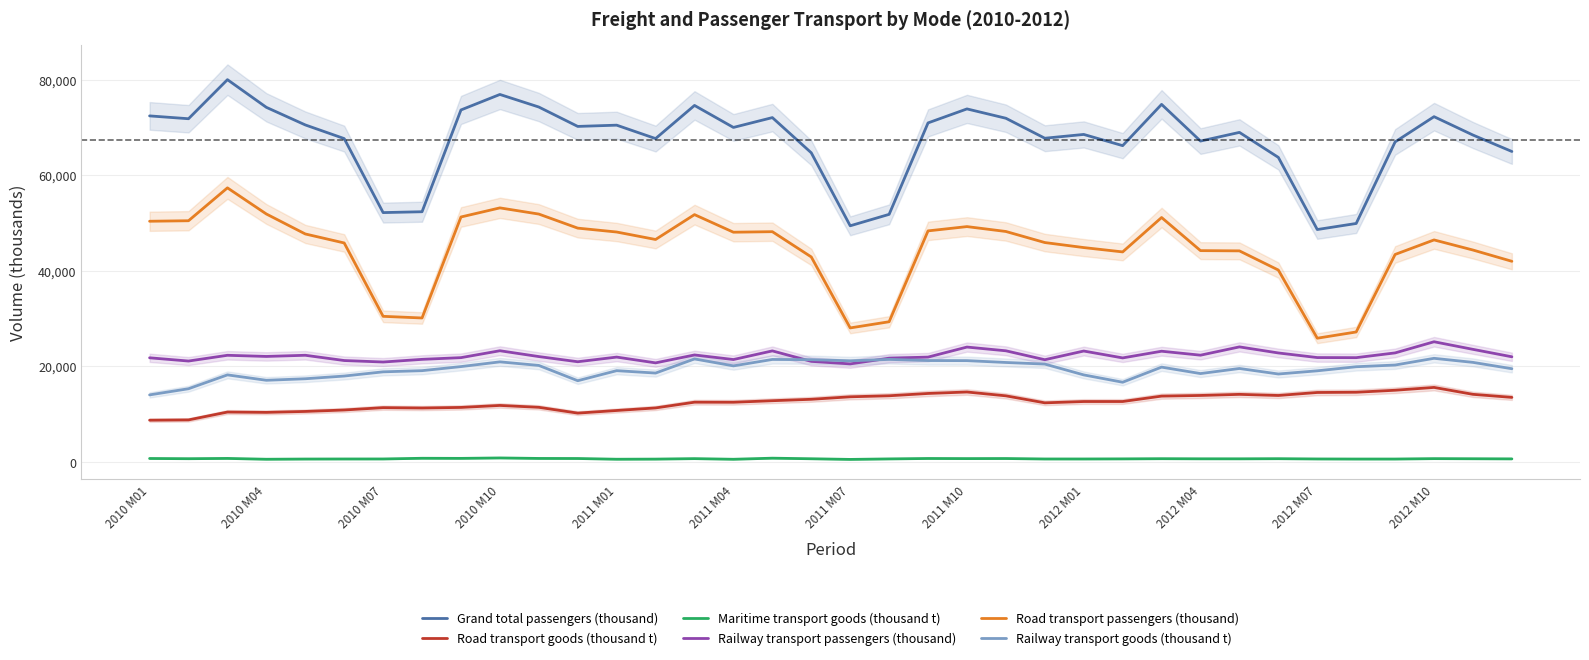

How many lines are shown in the chart?

6